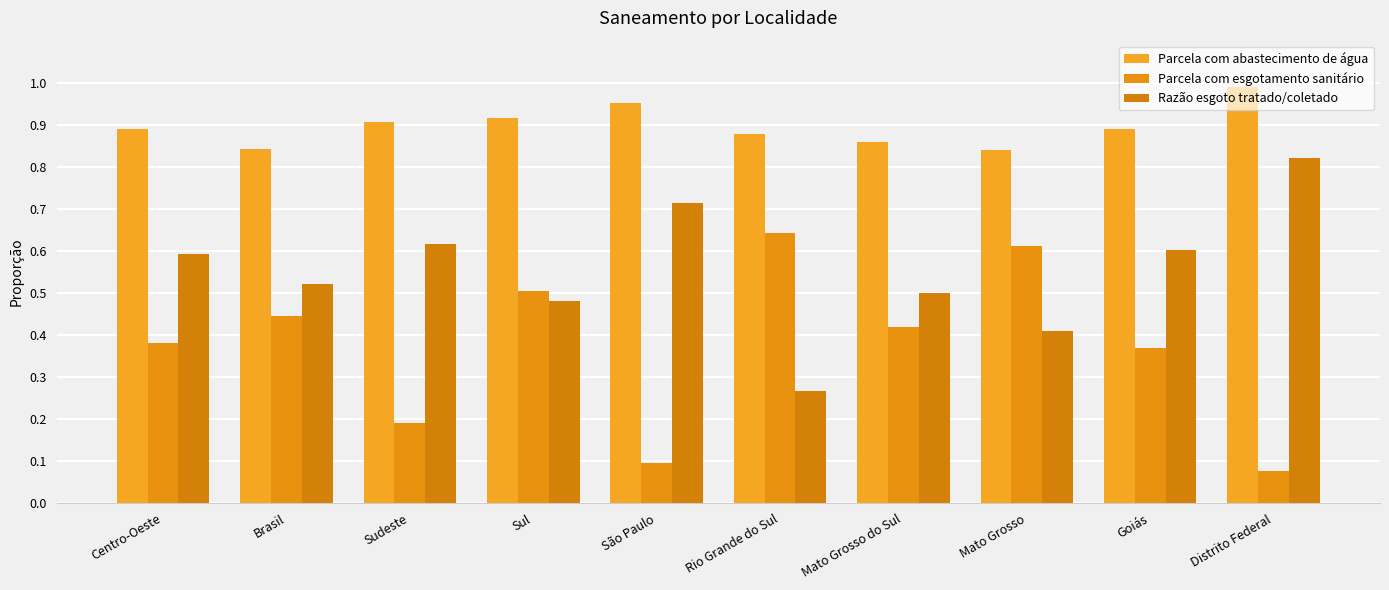

What is the maximum value for Razão esgoto tratado/coletado?

0.8